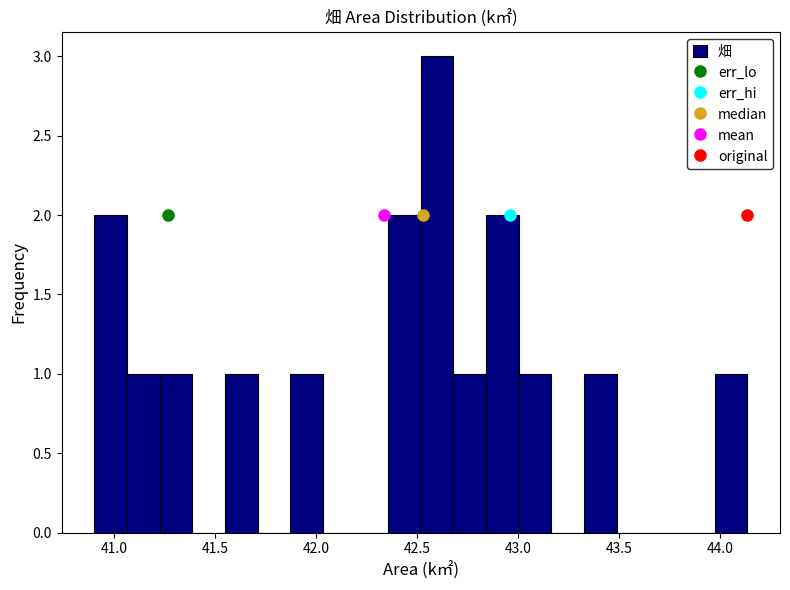

Around what value on the x-axis is the tallest bar? Give the approximate position of its centre, as read against the axis.

42.60